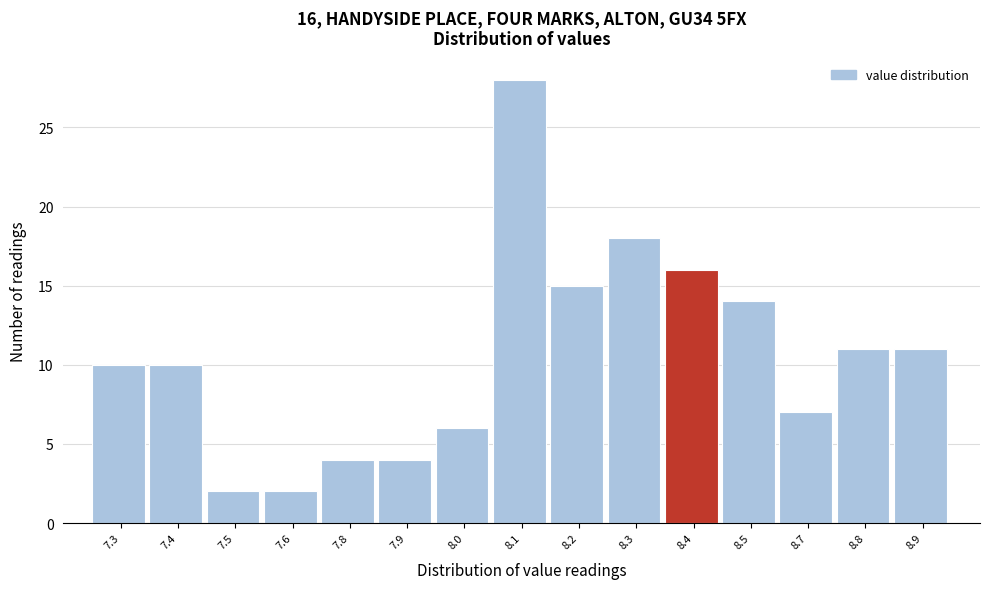

Reading right to left, what are all the values shown in this chart?

8.9=11	8.8=11	8.7=7	8.5=14	8.4=16	8.3=18	8.2=15	8.1=28	8.0=6	7.9=4	7.8=4	7.6=2	7.5=2	7.4=10	7.3=10